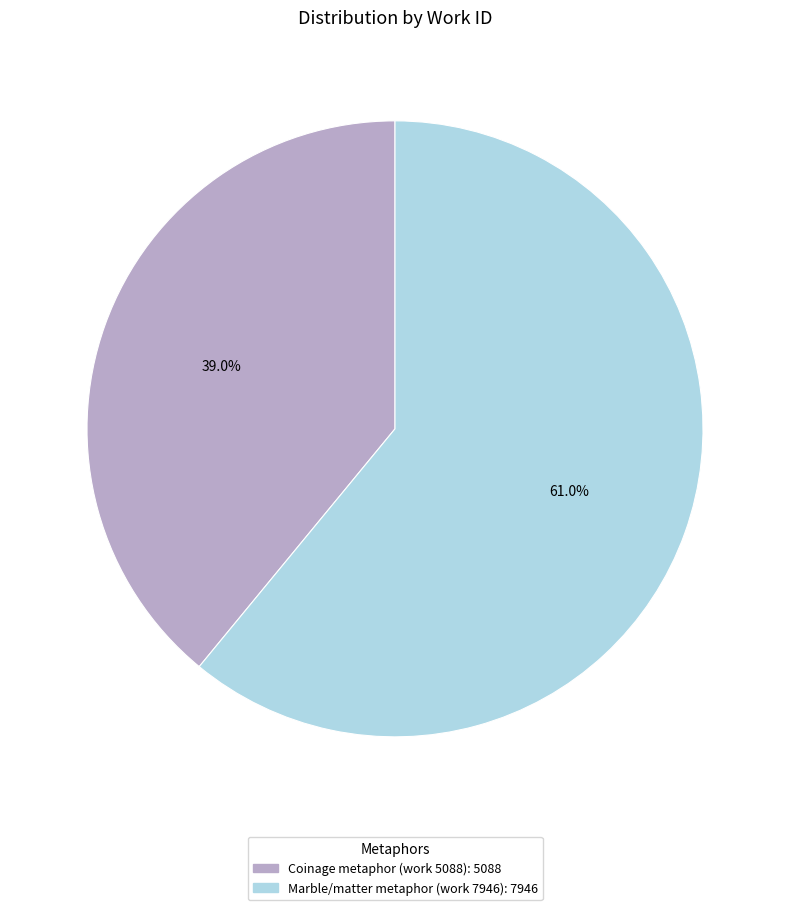

Rank the categories by value from lowest to highest.

Coinage metaphor (work 5088), Marble/matter metaphor (work 7946)